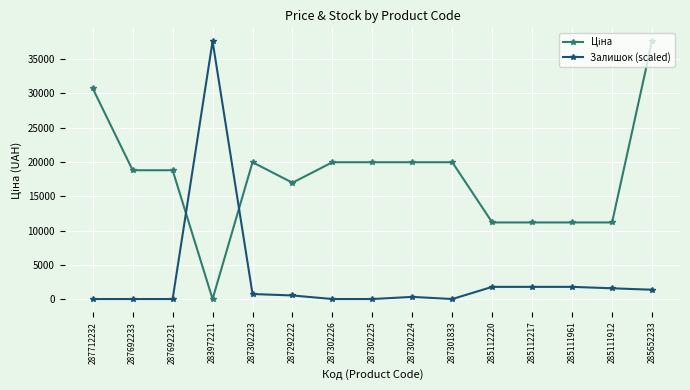

How many lines are shown in the chart?

2